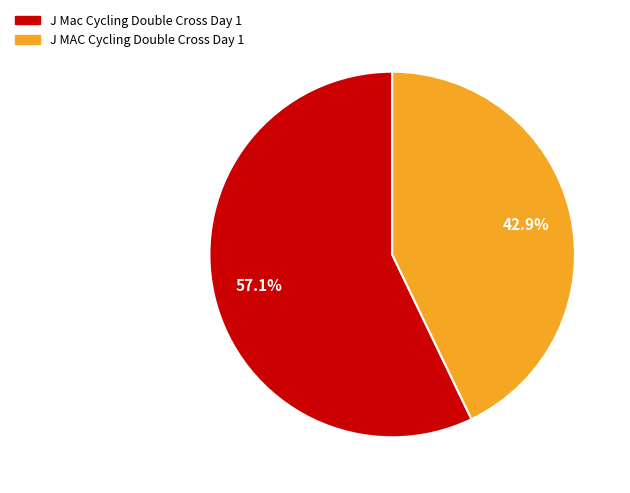

What is the majority slice?

J Mac Cycling Double Cross Day 1